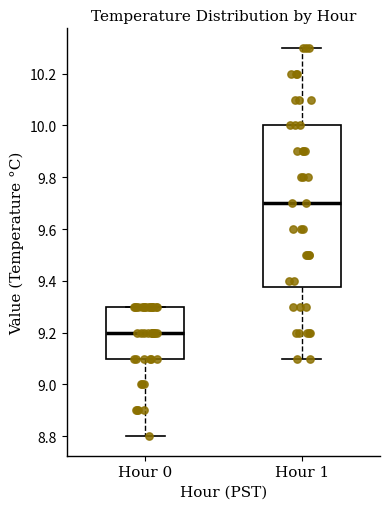

Which box is the tallest, from its lower edge to its upper edge?

Hour 1